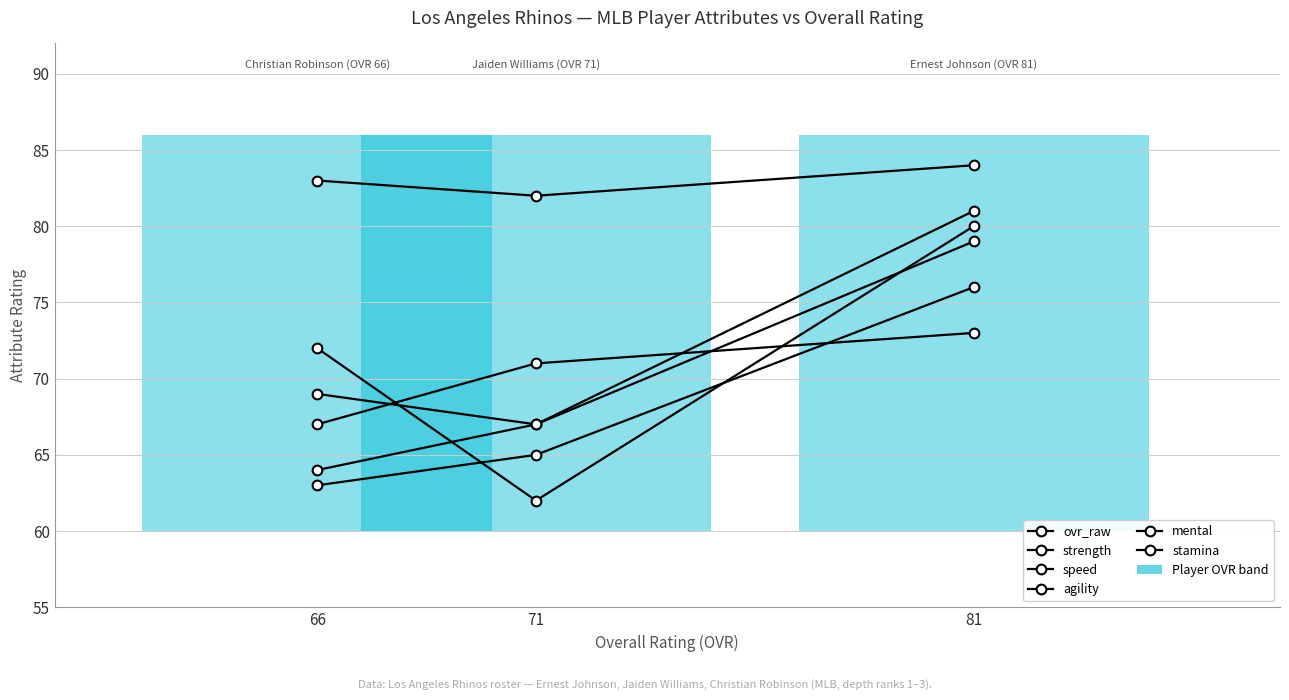

What is the highest value of the strength series?

73